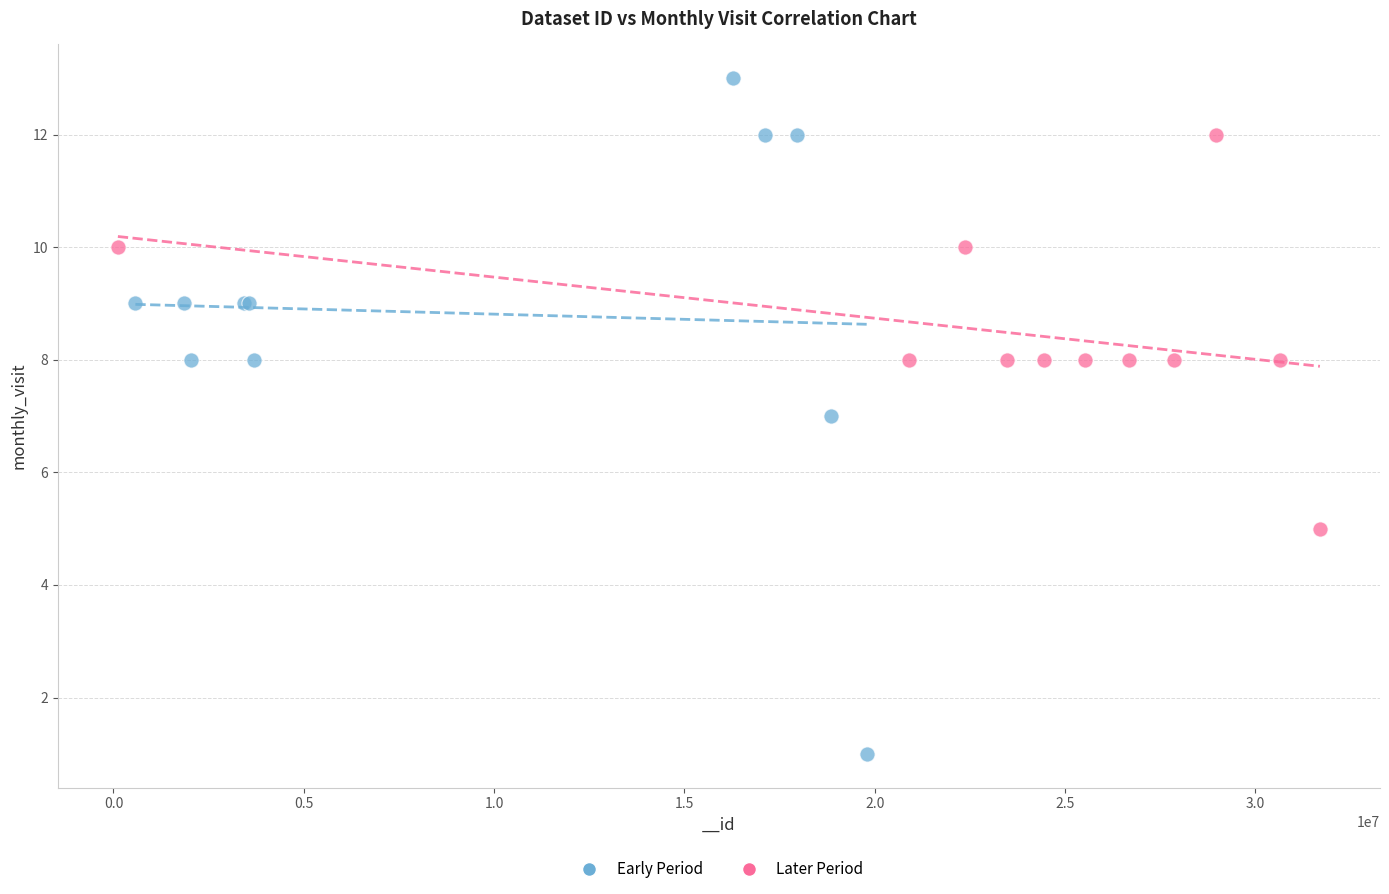

Which series contains the highest Y value?

Early Period